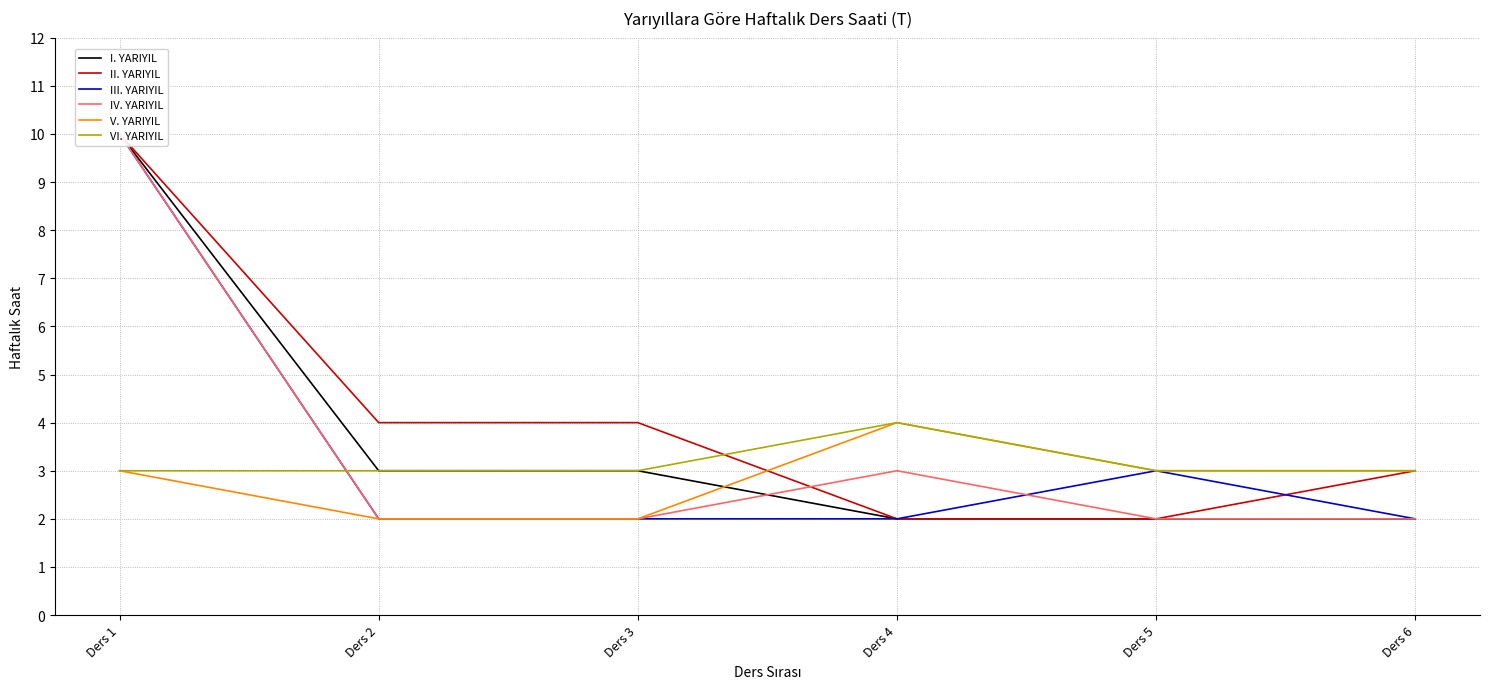

How many II. YARIYIL values are between 2 and 4?

5